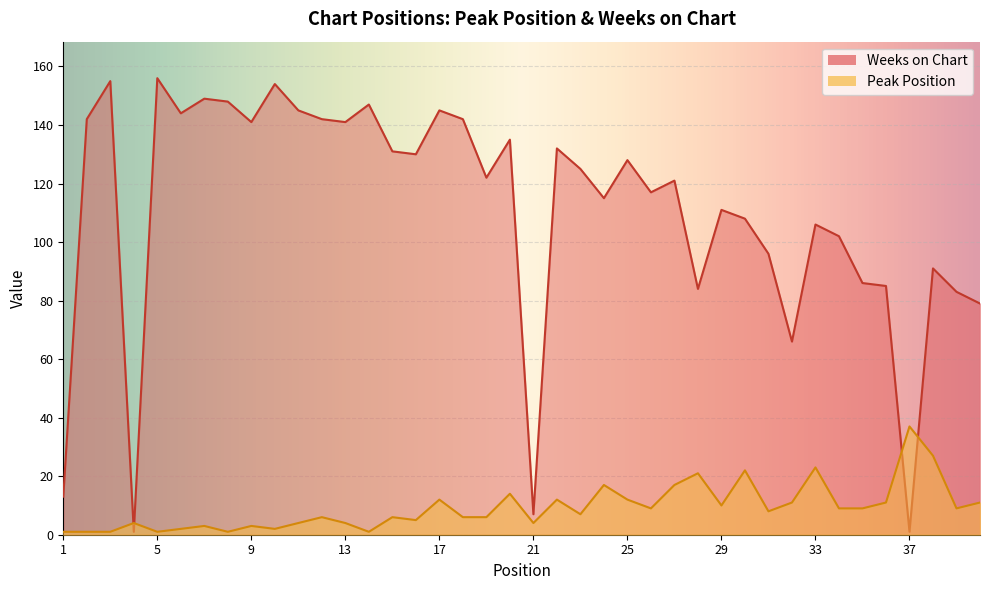

Reading left to right, extract all data points from this chart.

Peak Position: 1	1	1	4	1	2	3	1	3	2	4	6	4	1	6	5	12	6	6	14	4	12	7	17	12	9	17	21	10	22	8	11	23	9	9	11	37	27	9	11
Weeks on Chart: 13	142	155	1	156	144	149	148	141	154	145	142	141	147	131	130	145	142	122	135	7	132	125	115	128	117	121	84	111	108	96	66	106	102	86	85	1	91	83	79